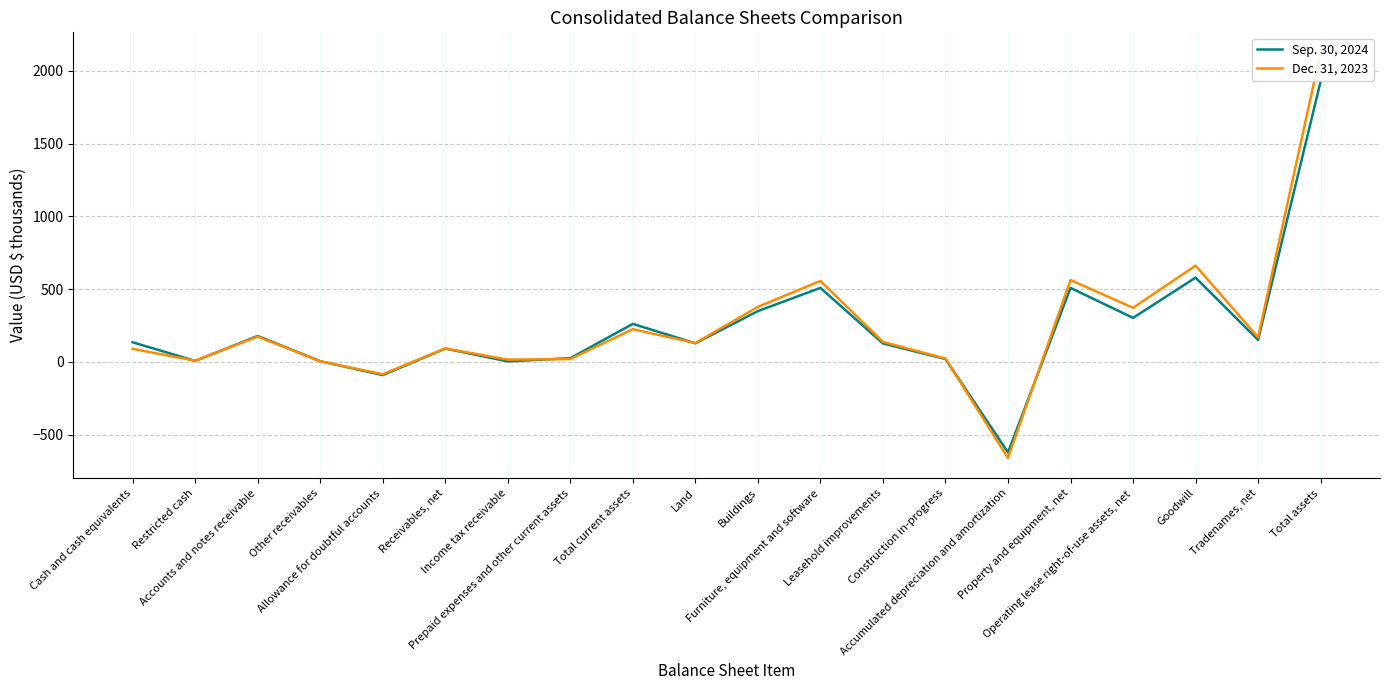

At which category is the sum across all series the highest?

Total assets